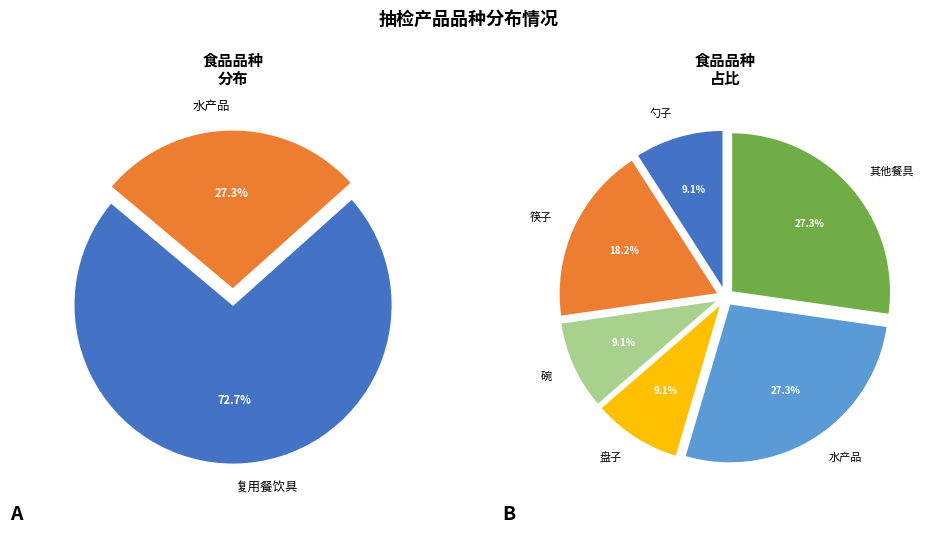

To the nearest percent, what is the average slice percentage?

50%